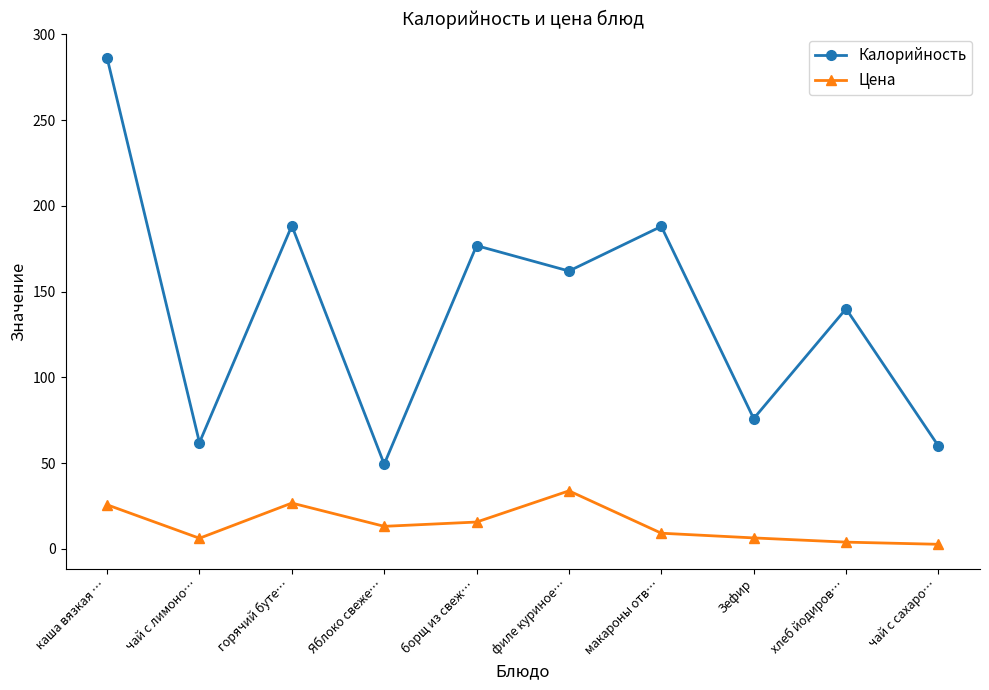

How many data points in Цена are less than 13?

5